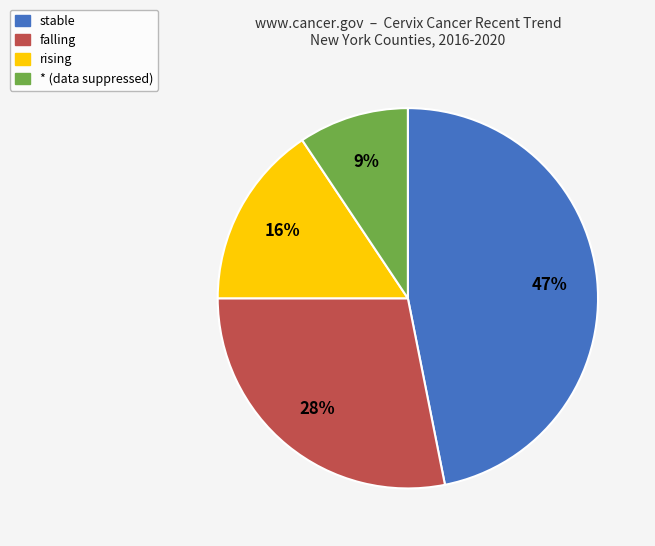

Combined, do falling and stable account for over 50%?

Yes